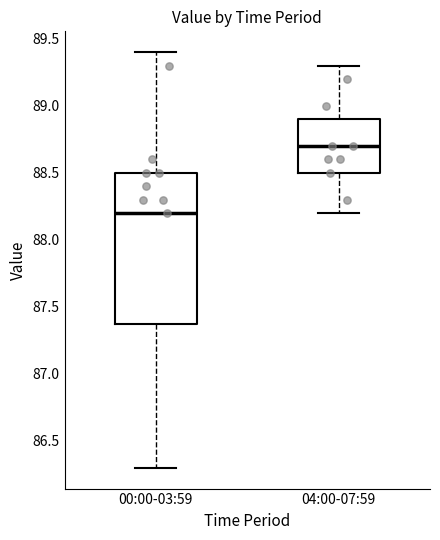

Reading left to right, read every box against the y-axis: the position of its median line, the range the box covers, and the ends of its whiskers. The values are not printed on the chart, so give them approximately, as read against the axis.

00:00-03:59: median 88.2, box 87.4 to 88.5, whiskers 86.3 to 89.4
04:00-07:59: median 88.7, box 88.5 to 88.9, whiskers 88.2 to 89.3